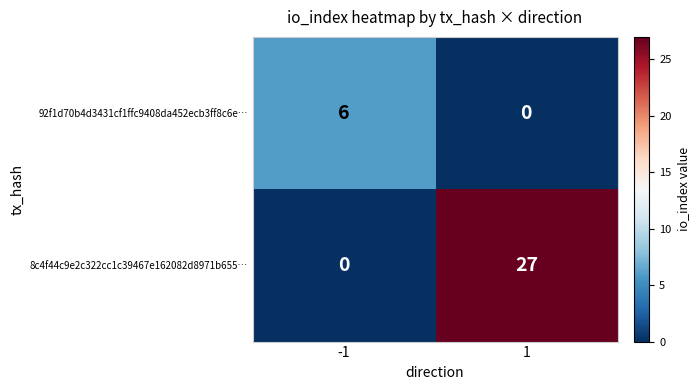

Is it true that 92f1d70b4d3431cf1ffc9408da452ecb3ff8c6e… equals 6 at -1?

True